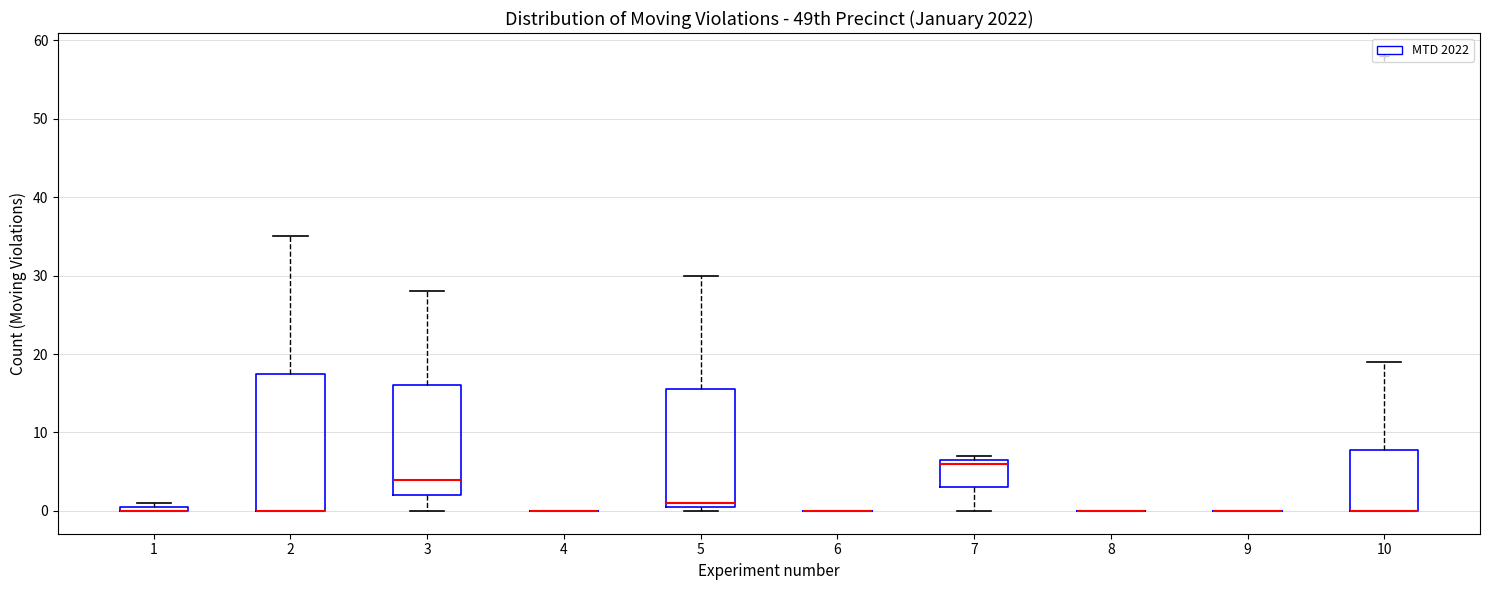

Comparing the boxes themselves (not the whiskers), which one is the tallest?

2